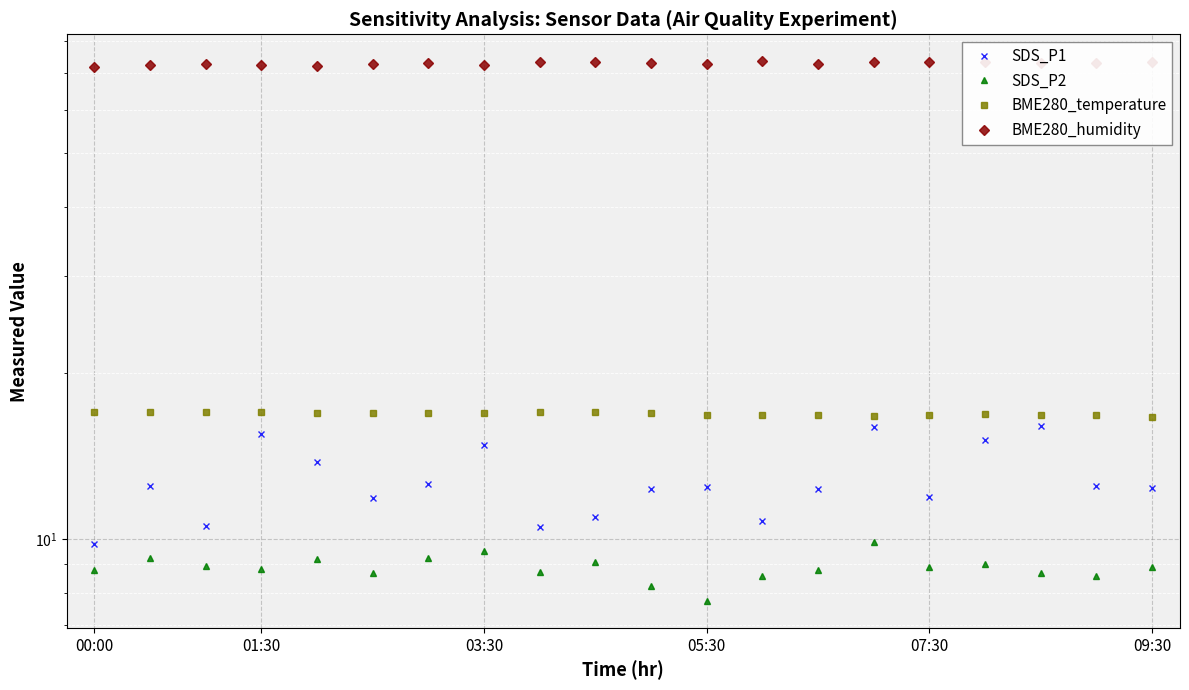

Is it true that SDS_P2 equals 12.7 at 6?

False